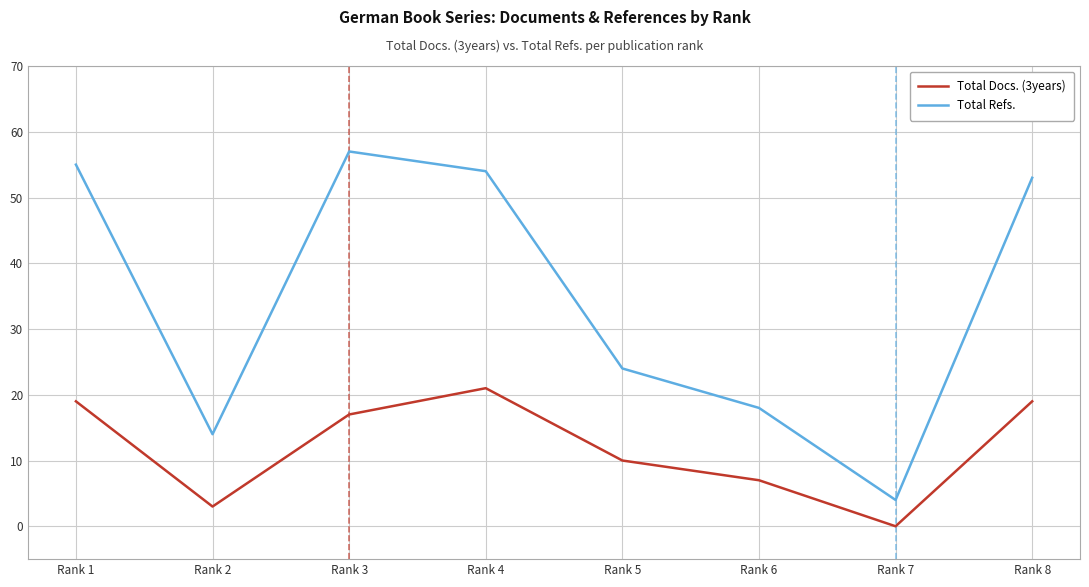

Rank the categories by Total Refs. value from highest to lowest.

Rank 3, Rank 1, Rank 4, Rank 8, Rank 5, Rank 6, Rank 2, Rank 7